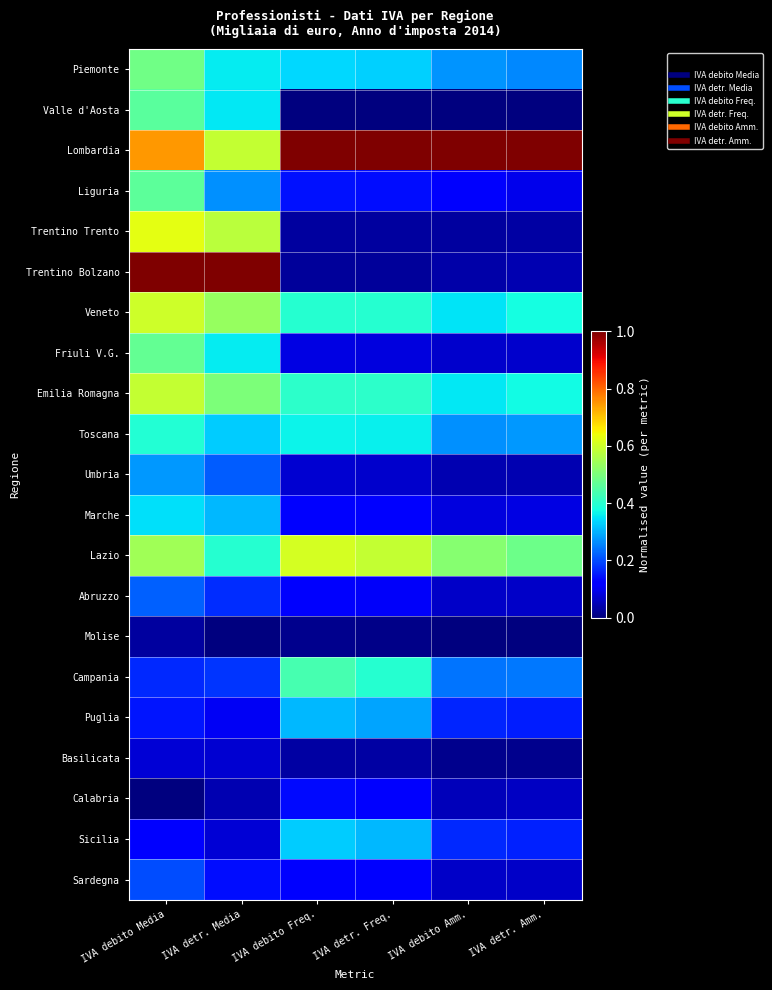

What is the spread (max minus min) of values at IVA debito Amm.?

1.0